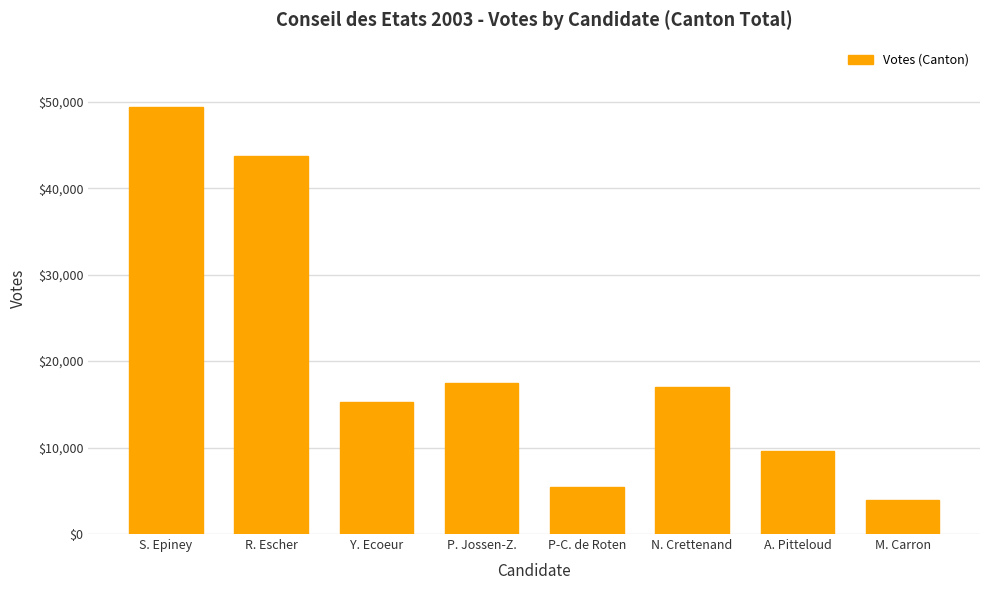

What is the difference between the values at N. Crettenand and A. Pitteloud?

7390